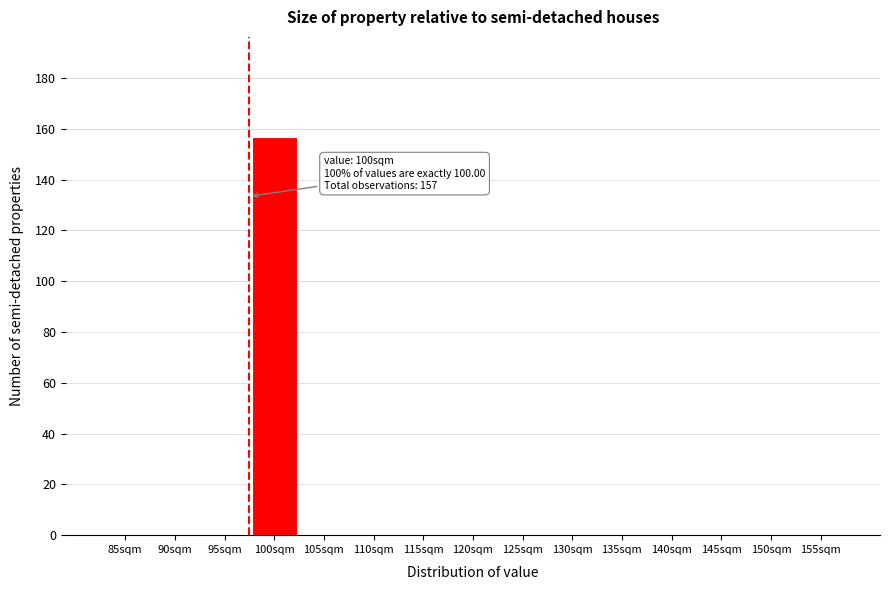

Reading left to right, transcribe all the data shown in this chart.

85sqm=0	90sqm=0	95sqm=0	100sqm=157	105sqm=0	110sqm=0	115sqm=0	120sqm=0	125sqm=0	130sqm=0	135sqm=0	140sqm=0	145sqm=0	150sqm=0	155sqm=0